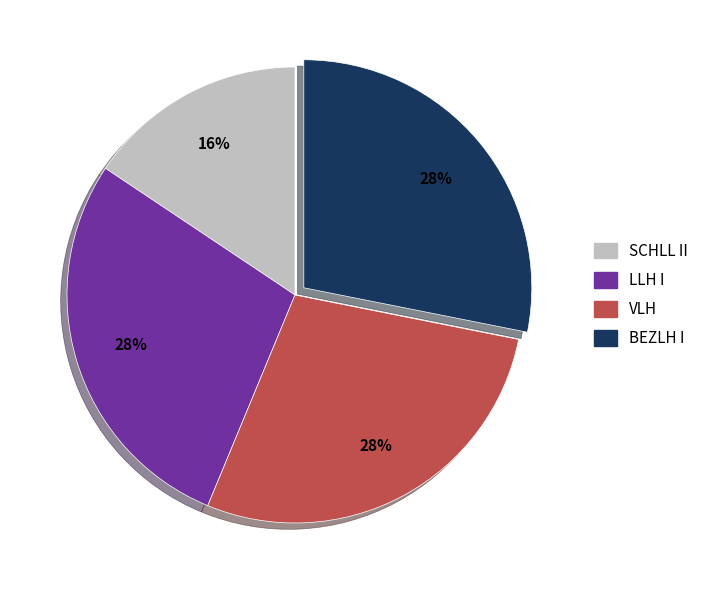

What percentage is the BEZLH I slice, to the nearest percent?

28%